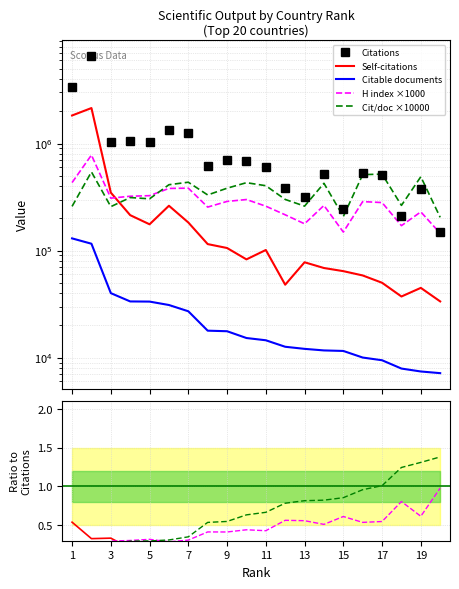

In H index, how many points are lower than both neighbors (excluding endpoints)?

5